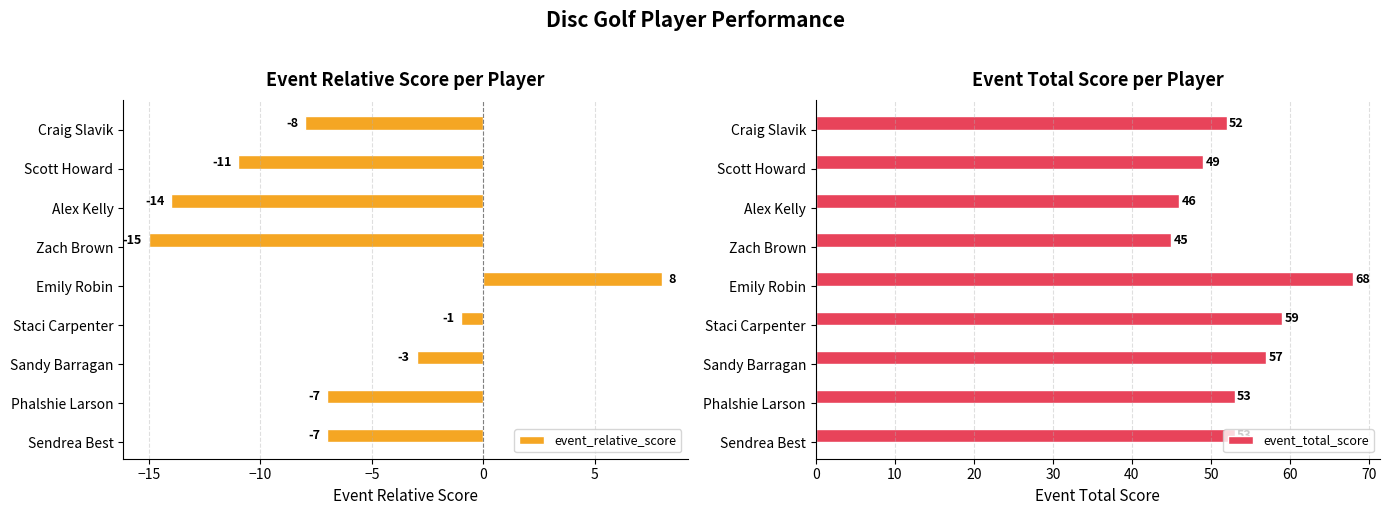

What is the smallest value displayed?

-15